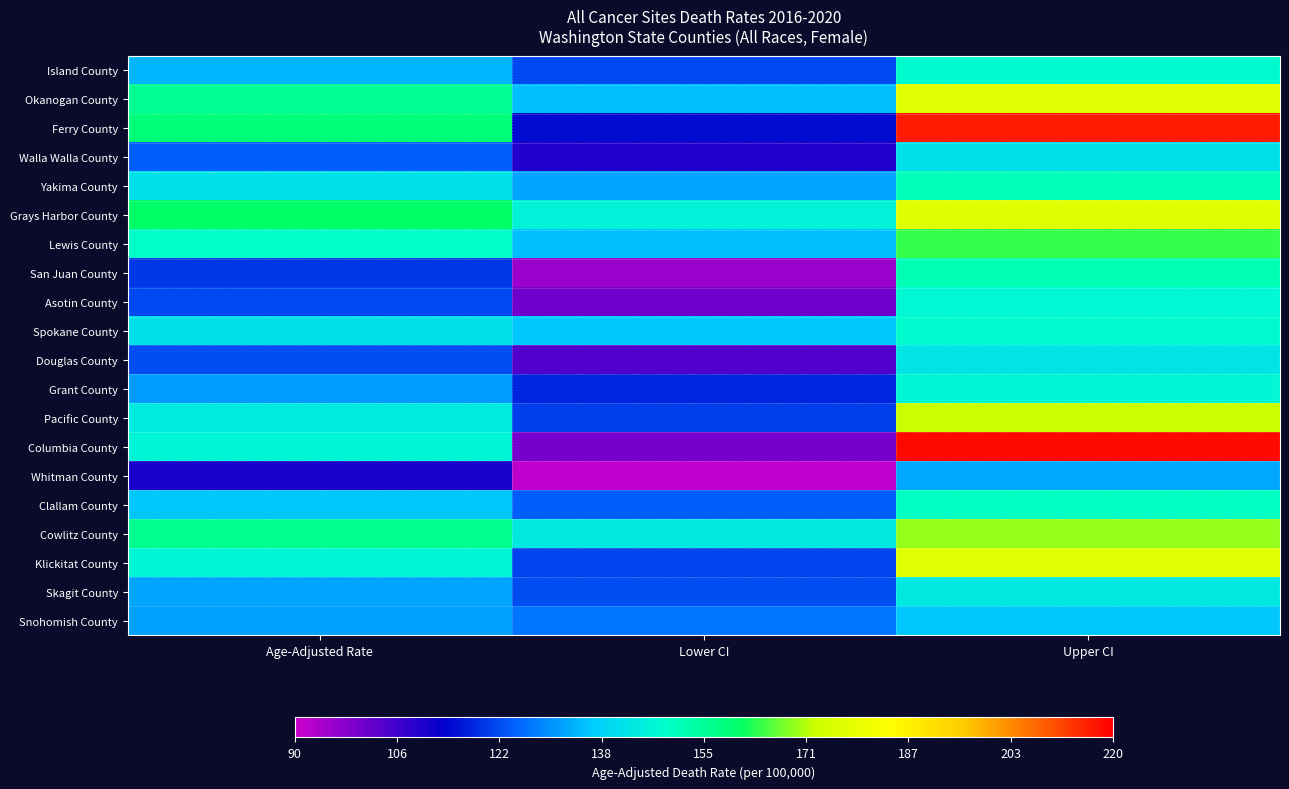

Reading left to right, list all the values displayed in this chart.

Island County: Age-Adjusted Rate=135.0	Lower CI=122.4	Upper CI=148.8
Okanogan County: Age-Adjusted Rate=155.7	Lower CI=136.2	Upper CI=177.5
Ferry County: Age-Adjusted Rate=158.7	Lower CI=115.2	Upper CI=216.9
Walla Walla County: Age-Adjusted Rate=125.0	Lower CI=109.7	Upper CI=141.9
Yakima County: Age-Adjusted Rate=141.8	Lower CI=133.0	Upper CI=151.0
Grays Harbor County: Age-Adjusted Rate=161.0	Lower CI=146.3	Upper CI=177.0
Lewis County: Age-Adjusted Rate=149.5	Lower CI=136.1	Upper CI=164.1
San Juan County: Age-Adjusted Rate=120.4	Lower CI=95.7	Upper CI=151.9
Asotin County: Age-Adjusted Rate=122.1	Lower CI=100.7	Upper CI=147.7
Spokane County: Age-Adjusted Rate=142.5	Lower CI=136.8	Upper CI=148.5
Douglas County: Age-Adjusted Rate=122.8	Lower CI=104.7	Upper CI=143.3
Grant County: Age-Adjusted Rate=132.0	Lower CI=118.2	Upper CI=146.9
Pacific County: Age-Adjusted Rate=144.4	Lower CI=121.0	Upper CI=172.5
Columbia County: Age-Adjusted Rate=146.8	Lower CI=99.9	Upper CI=218.9
Whitman County: Age-Adjusted Rate=111.1	Lower CI=91.8	Upper CI=133.4
Clallam County: Age-Adjusted Rate=136.9	Lower CI=124.6	Upper CI=150.4
Cowlitz County: Age-Adjusted Rate=156.3	Lower CI=143.9	Upper CI=169.7
Klickitat County: Age-Adjusted Rate=147.2	Lower CI=121.5	Upper CI=177.6
Skagit County: Age-Adjusted Rate=133.1	Lower CI=122.8	Upper CI=144.2
Snohomish County: Age-Adjusted Rate=132.2	Lower CI=127.5	Upper CI=137.1